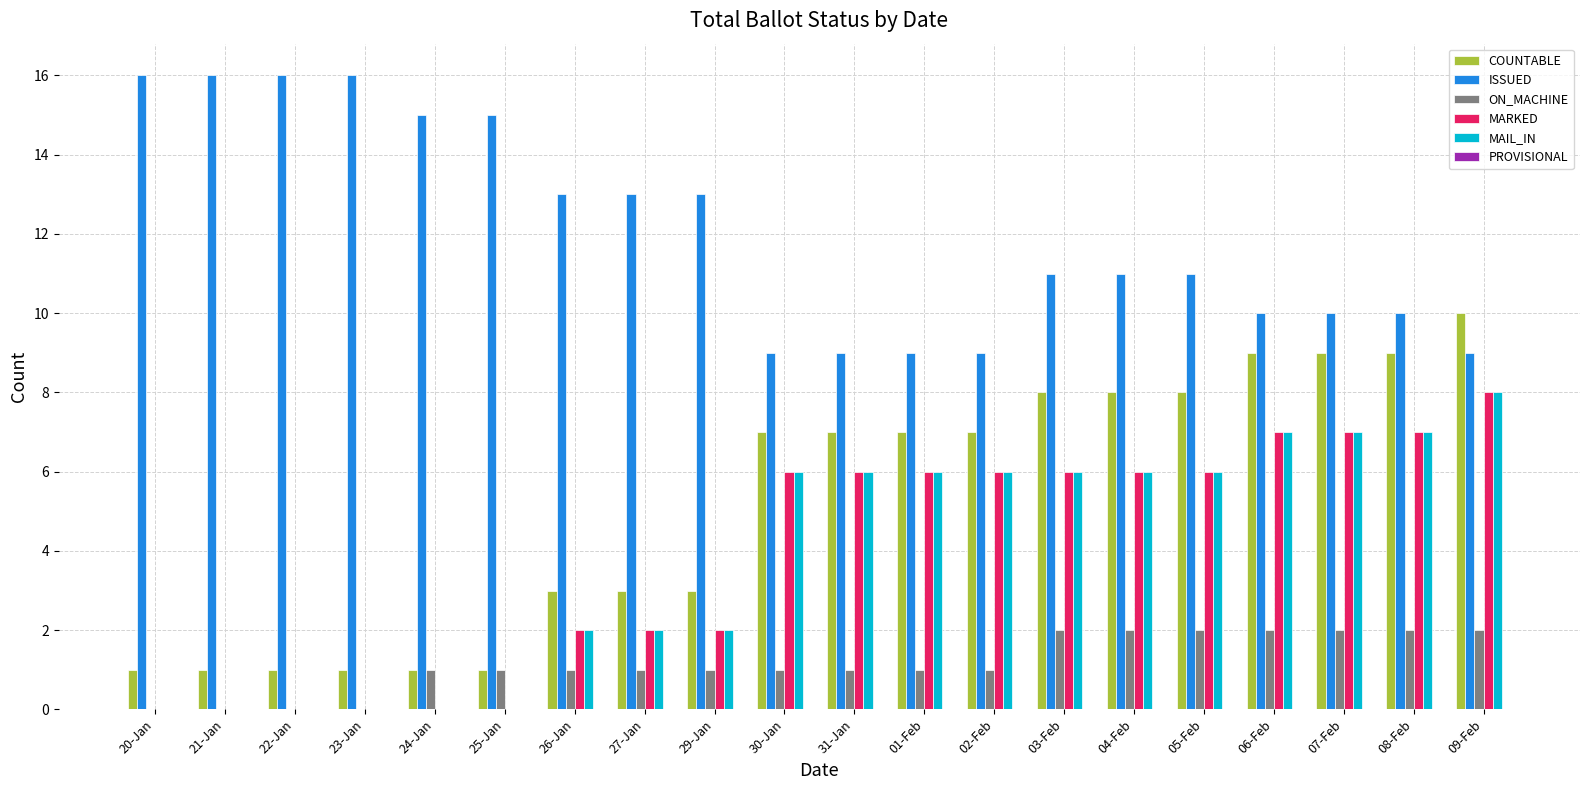

Count the ISSUED values in the range 10 to 15.

11